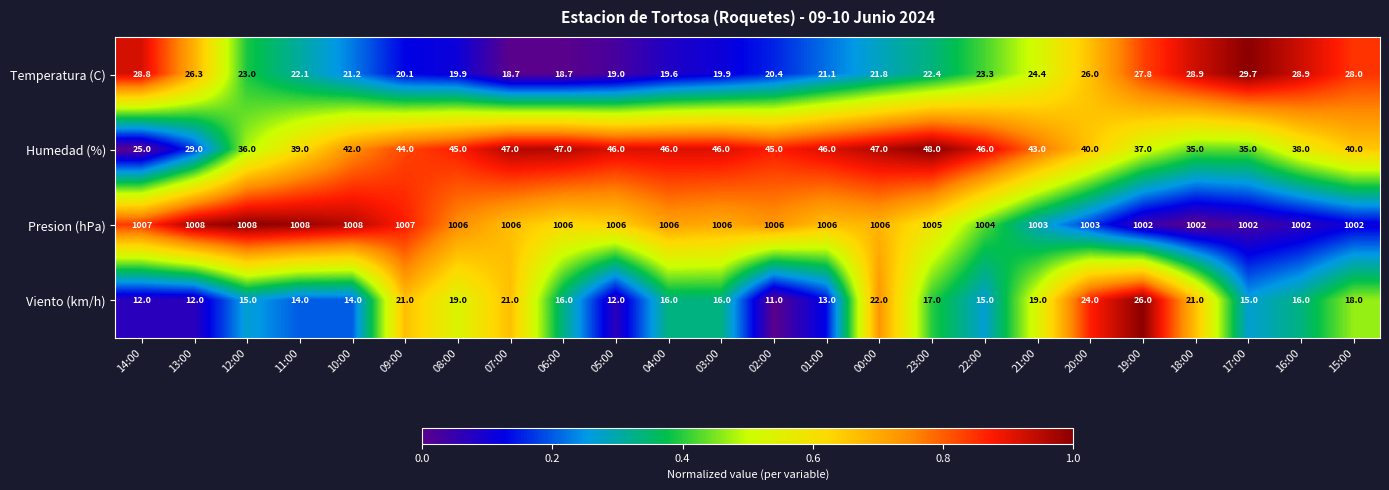

At how many categories does at least one series exceed 624?

24